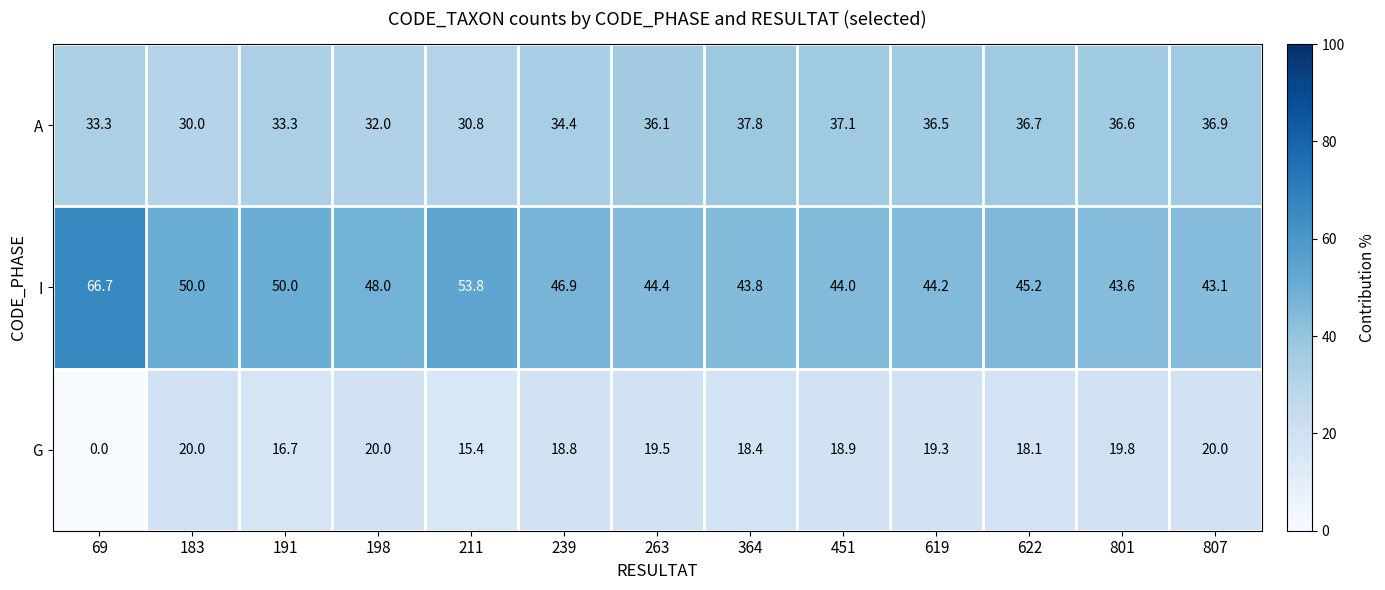

What is the approximate value of A at 364?

37.8